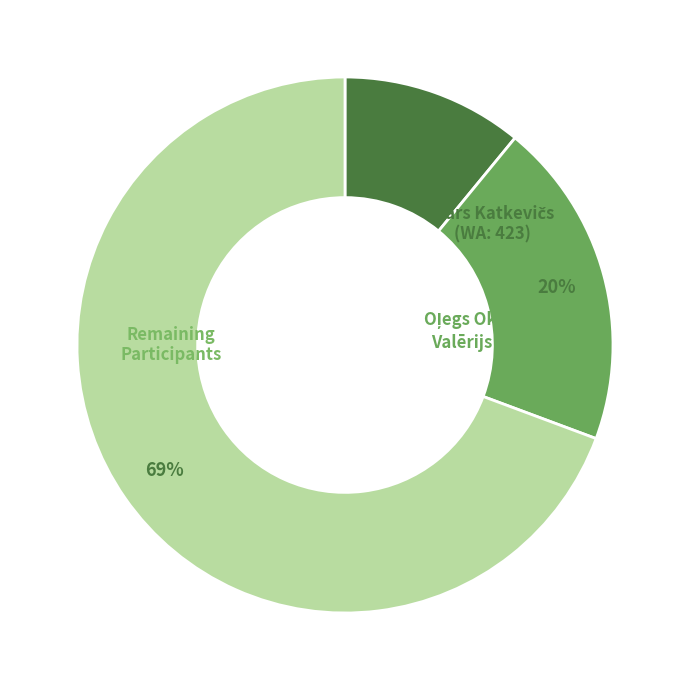

Is there any slice that represents more than half of the pie?

Yes